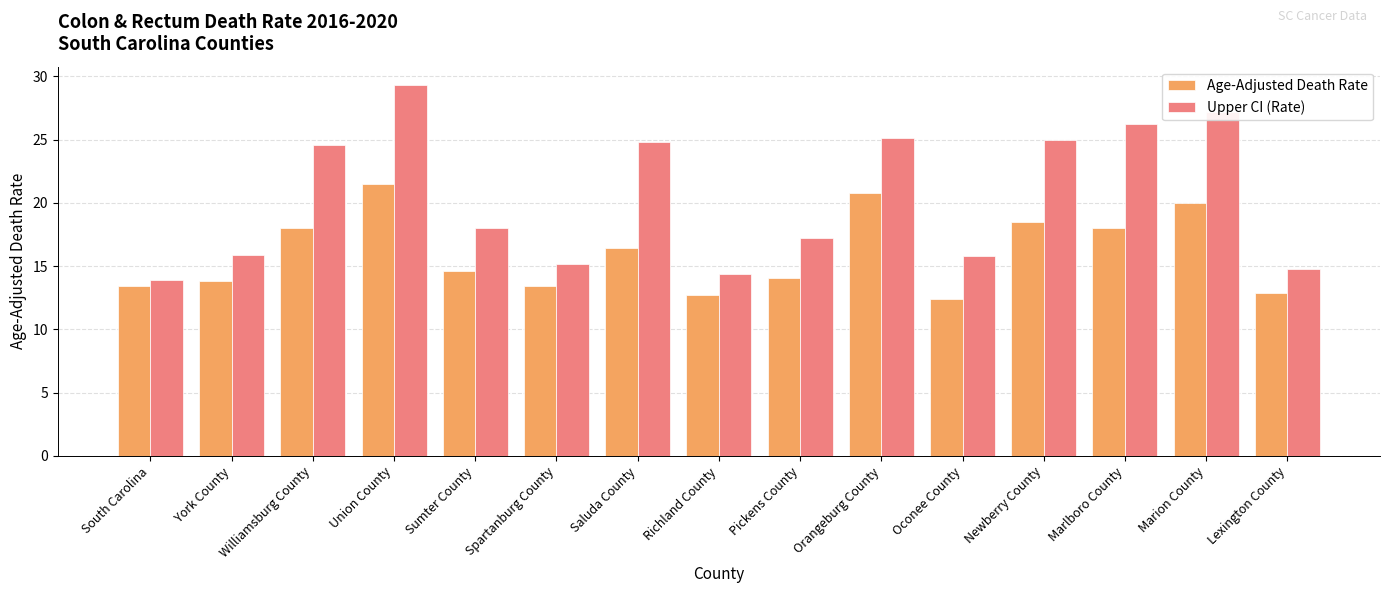

How many bars are there in each group?

2